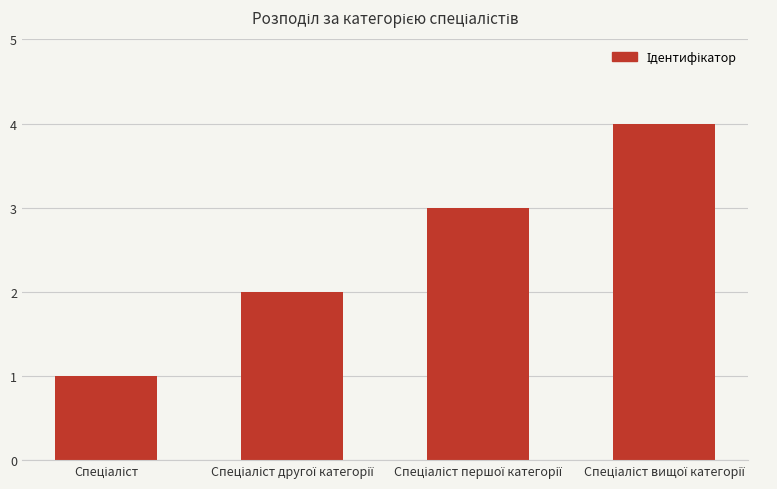

What is the maximum value shown in the chart?

4